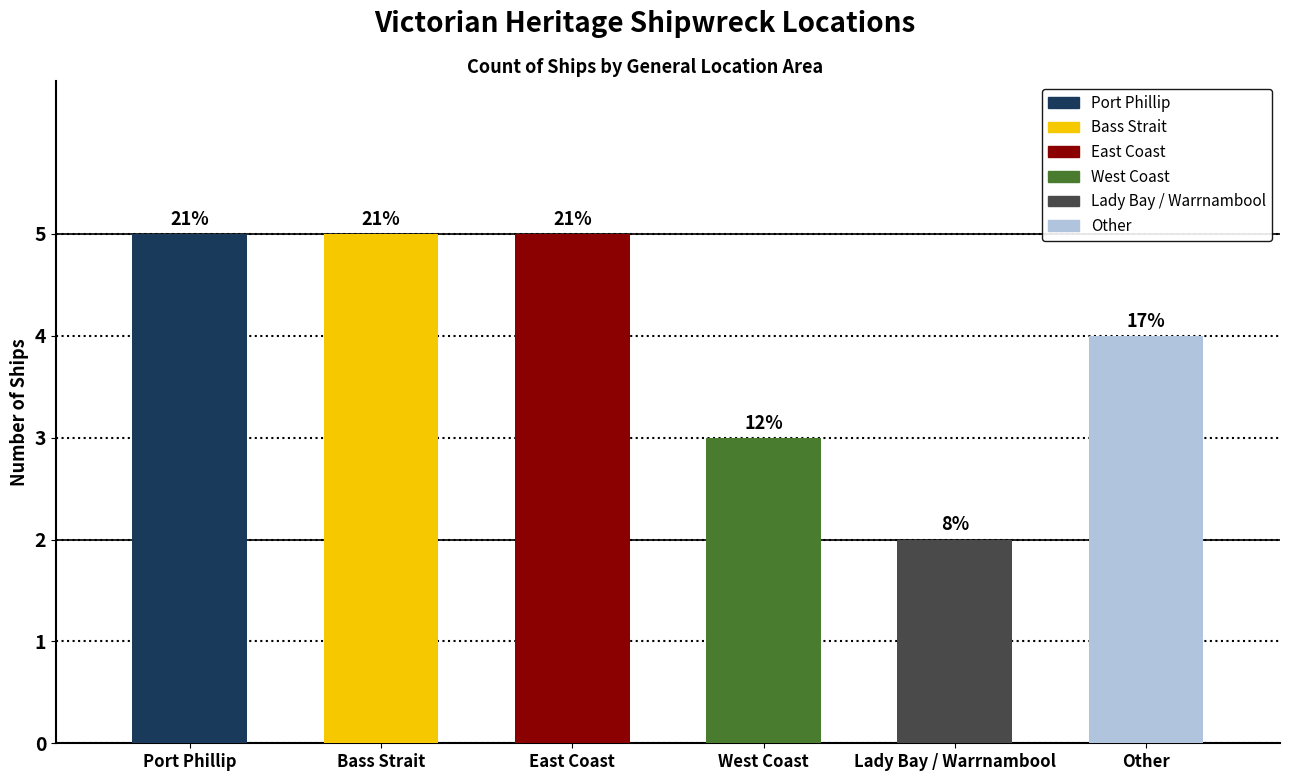

Which category has the lowest value across all series?

Lady Bay / Warrnambool